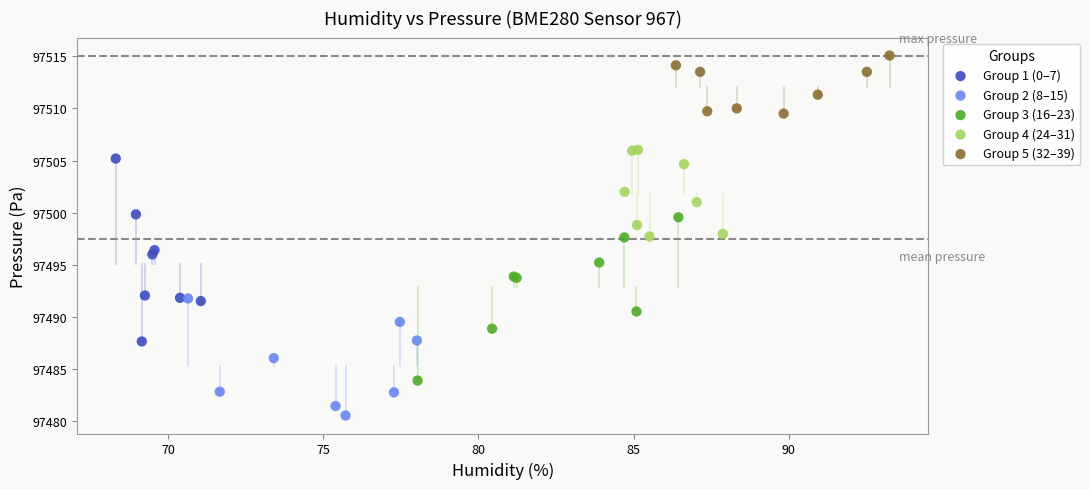

What are all the series names shown in the legend?

Group 1 (0–7), Group 2 (8–15), Group 3 (16–23), Group 4 (24–31), Group 5 (32–39)